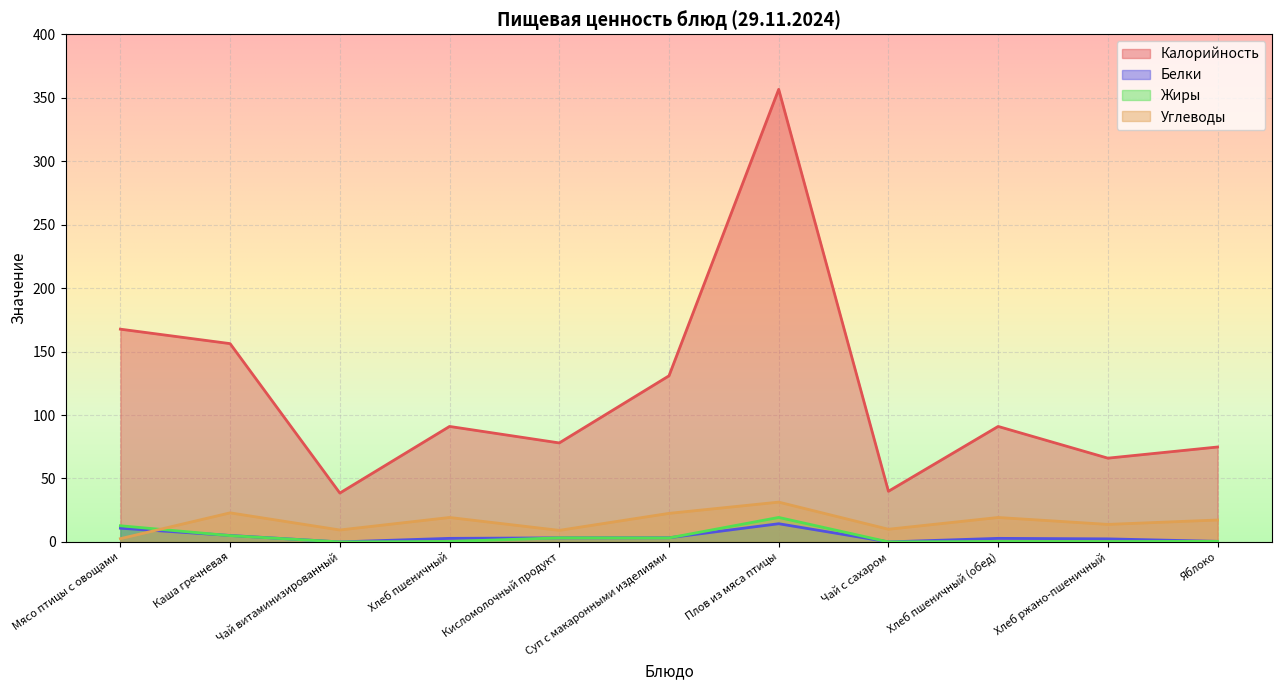

The Белки series shows 3.7 at Хлеб пшеничный (обед). True or false?

False